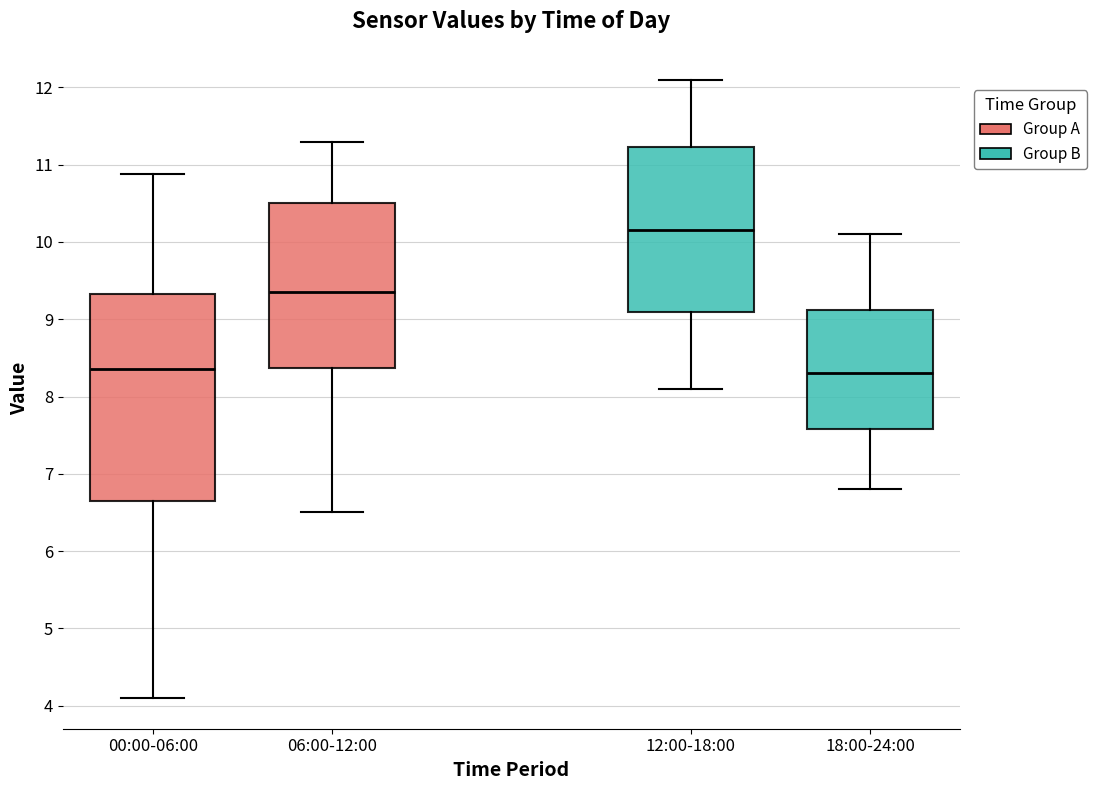

Reading left to right, transcribe this box plot: for each box, give where its median line is, the range the box spans, and where its two whiskers end, as read against the y-axis. The values are not printed on the chart, so give them approximately, as read against the axis.

00:00-06:00: median 8.4, box 6.7 to 9.3, whiskers 4.1 to 10.9
06:00-12:00: median 9.4, box 8.4 to 10.5, whiskers 6.5 to 11.3
12:00-18:00: median 10.2, box 9.1 to 11.2, whiskers 8.1 to 12.1
18:00-24:00: median 8.3, box 7.6 to 9.1, whiskers 6.8 to 10.1